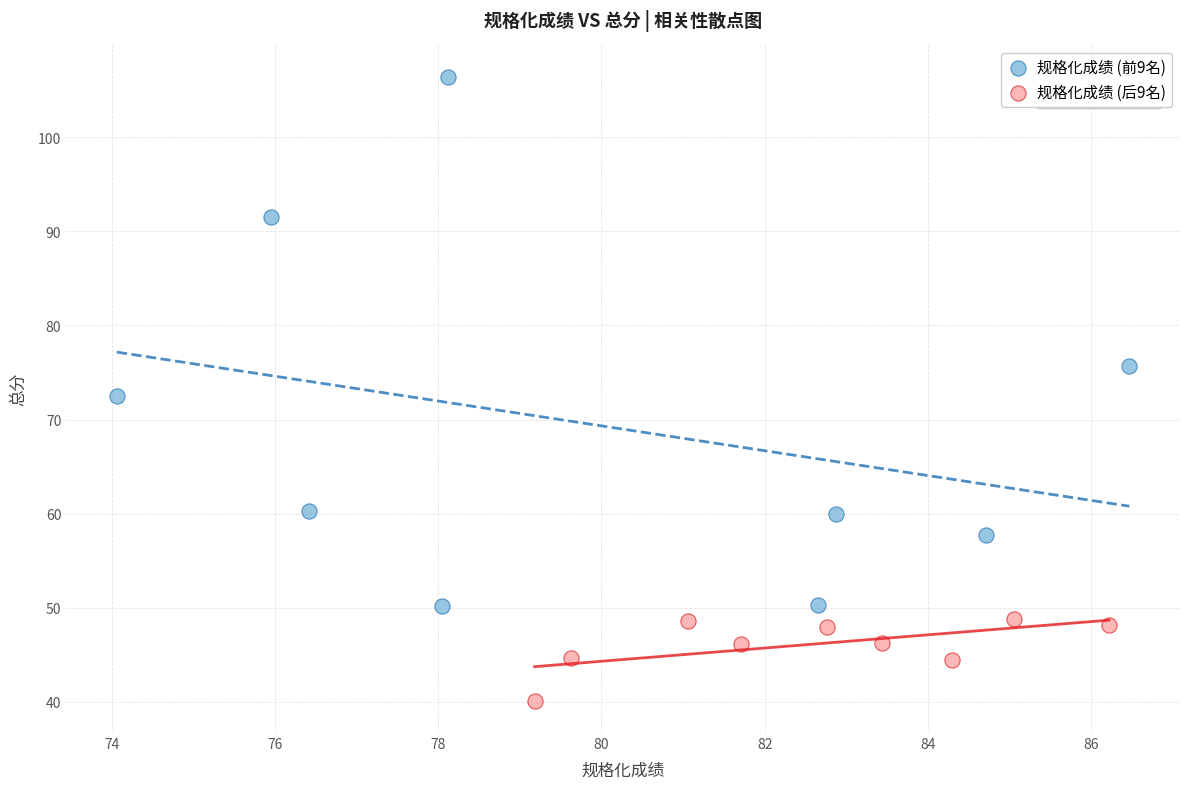

Which series reaches the maximum Y coordinate?

规格化成绩 (前9名)